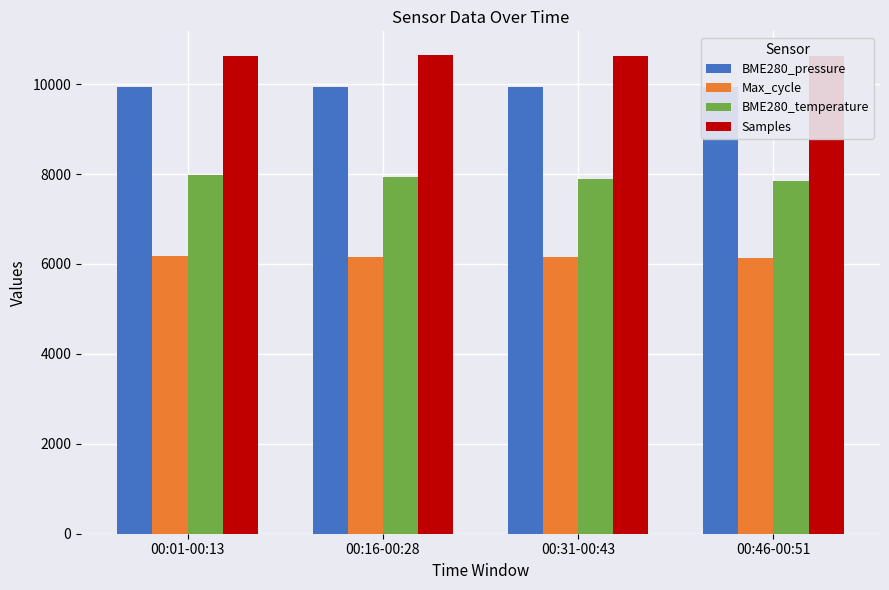

At how many categories does at least one series exceed 8442?

4